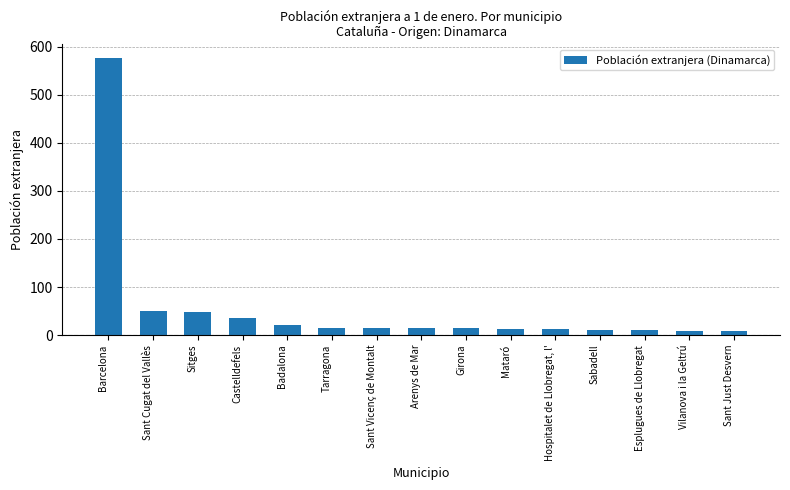

Where does the data first go above 14?

Barcelona